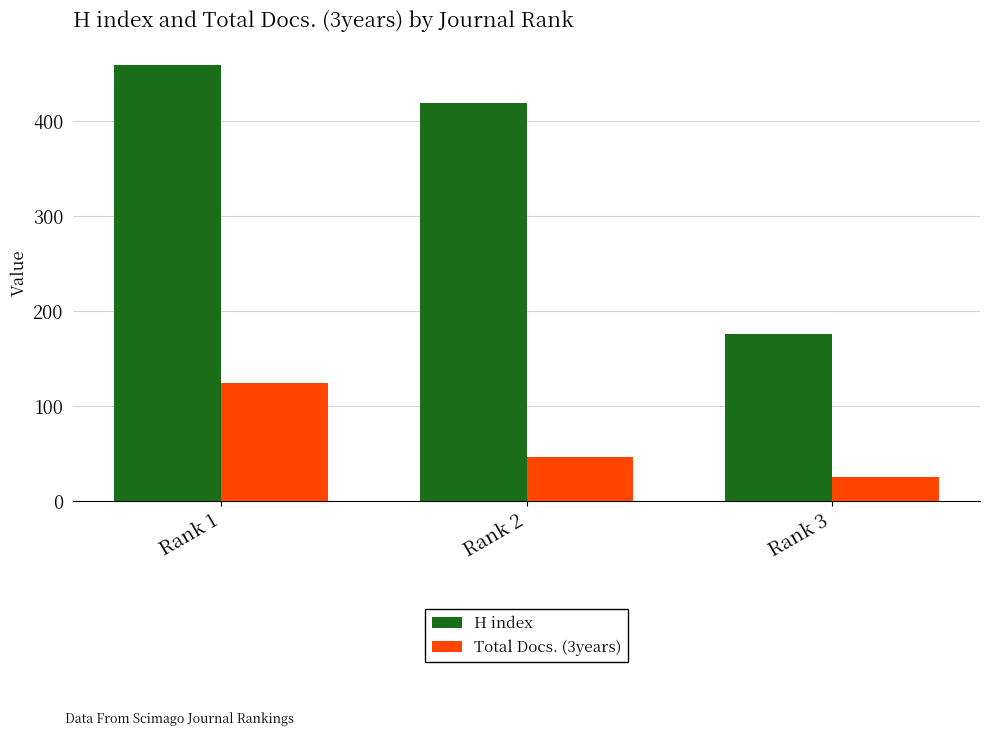

Reading left to right, extract all data points from this chart.

H index: 459	419	176
Total Docs. (3years): 124	47	25